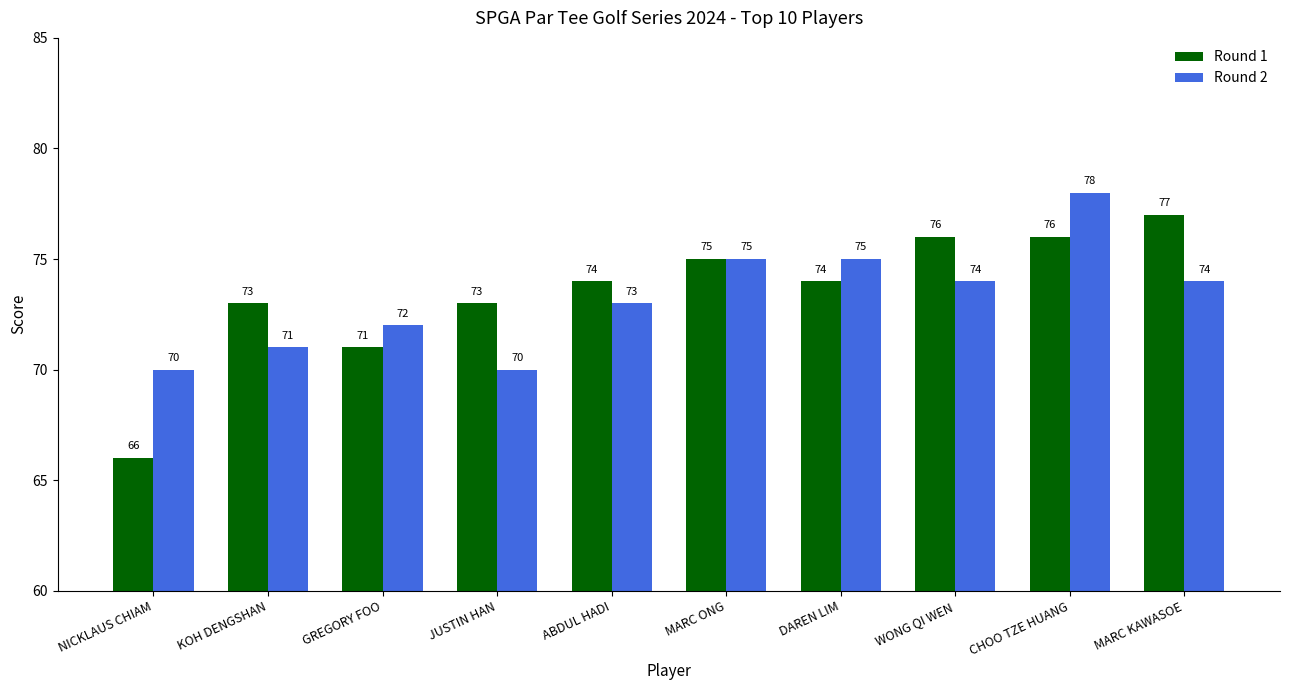

Reading left to right, extract all data points from this chart.

Round 1: NICKLAUS CHIAM=66	KOH DENGSHAN=73	GREGORY FOO=71	JUSTIN HAN=73	ABDUL HADI=74	MARC ONG=75	DAREN LIM=74	WONG QI WEN=76	CHOO TZE HUANG=76	MARC KAWASOE=77
Round 2: NICKLAUS CHIAM=70	KOH DENGSHAN=71	GREGORY FOO=72	JUSTIN HAN=70	ABDUL HADI=73	MARC ONG=75	DAREN LIM=75	WONG QI WEN=74	CHOO TZE HUANG=78	MARC KAWASOE=74